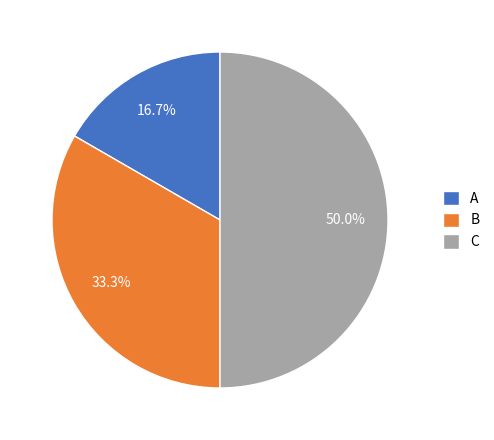

To the nearest percent, what percentage of the pie is B?

33%